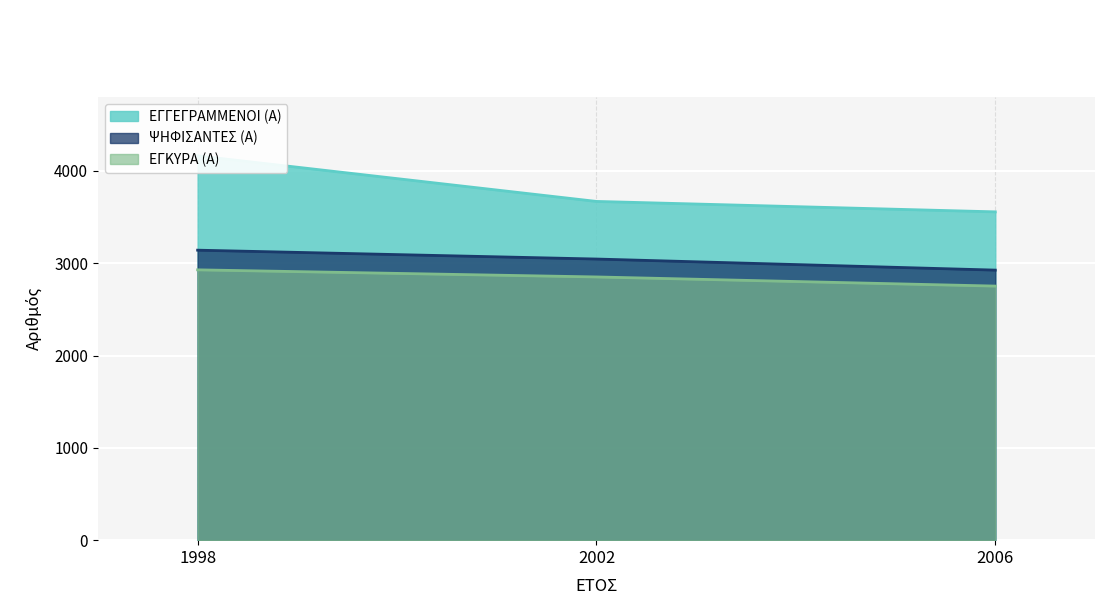

List the series in order of their peak value, highest first.

ΕΓΓΕΓΡΑΜΜΕΝΟΙ (Α), ΨΗΦΙΣΑΝΤΕΣ (Α), ΕΓΚΥΡΑ (Α)